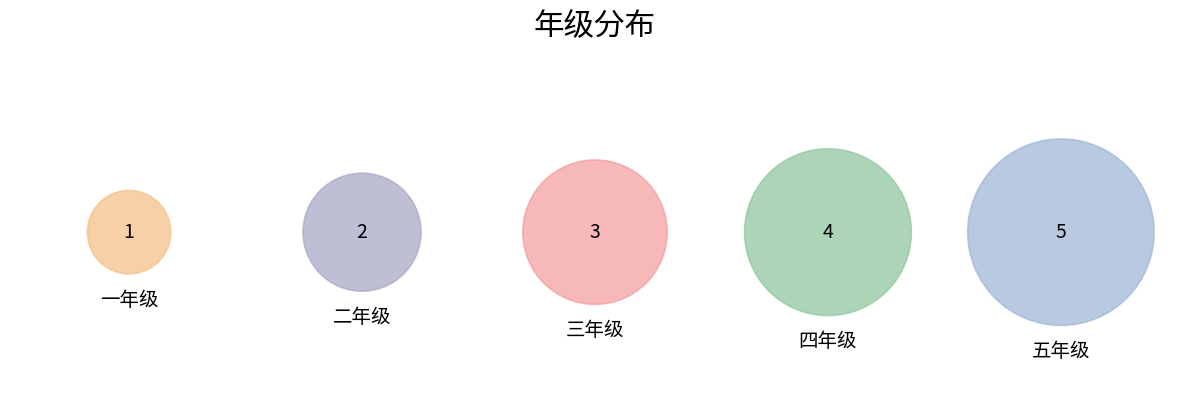

What portion of the pie excludes 三年级?

80.0%